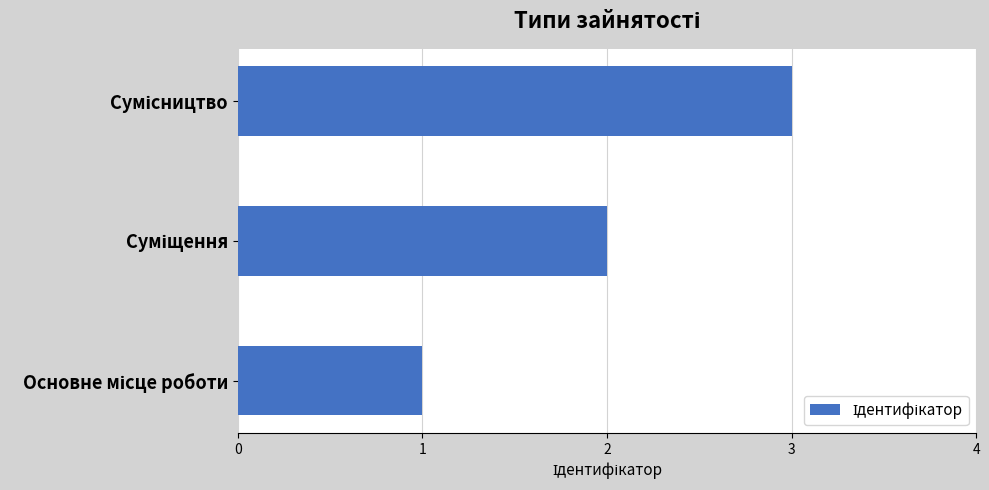

What is the greatest value displayed?

3